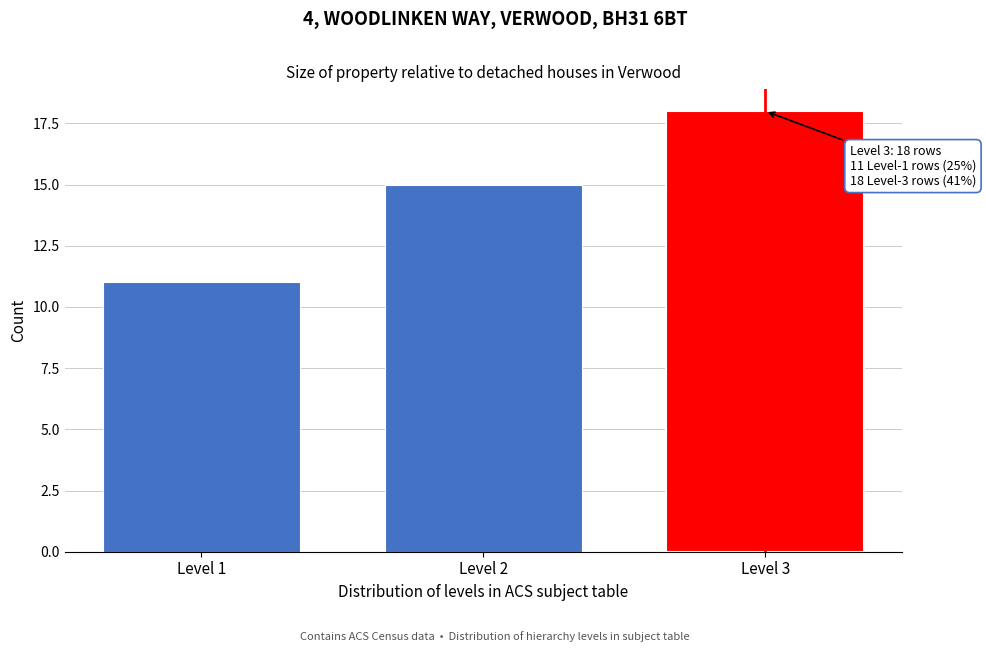

Reading left to right, what are all the values shown in this chart?

Level 1=11	Level 2=15	Level 3=18